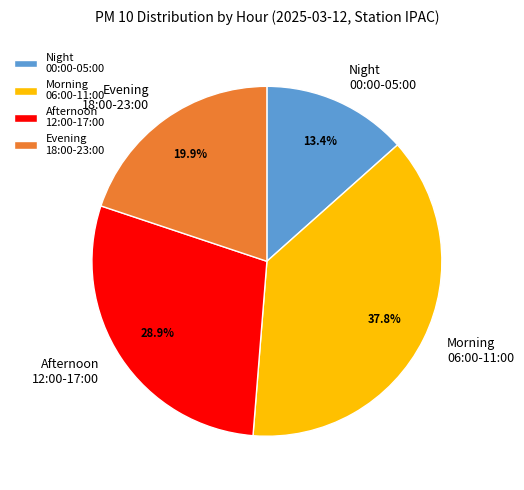

Between Night 00:00-05:00 and Morning 06:00-11:00, which is larger?

Morning 06:00-11:00